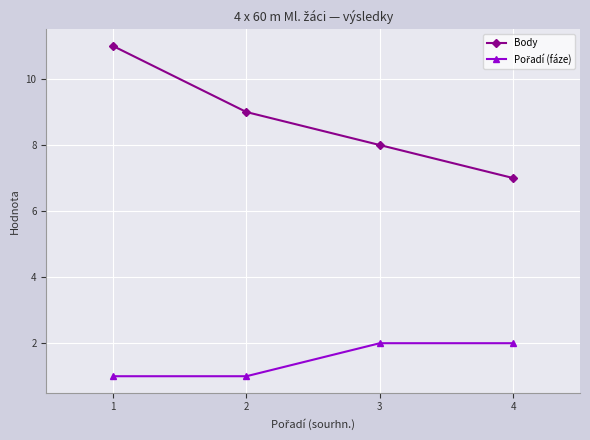

Count the number of data series in this chart.

2